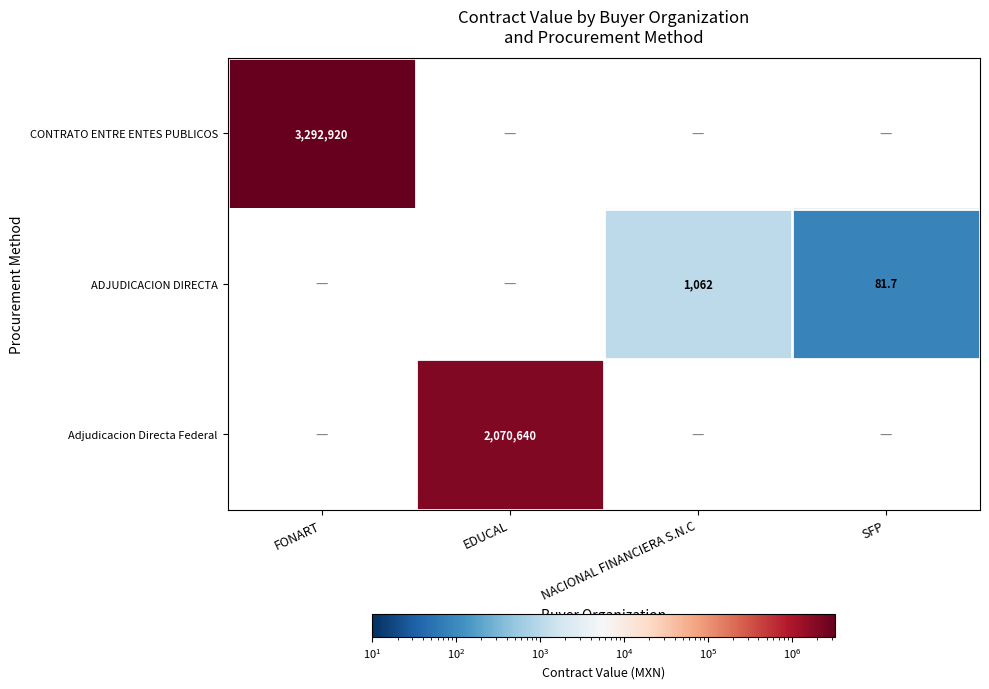

Is it true that ADJUDICACION DIRECTA equals 1590.5 at NACIONAL FINANCIERA S.N.C?

False